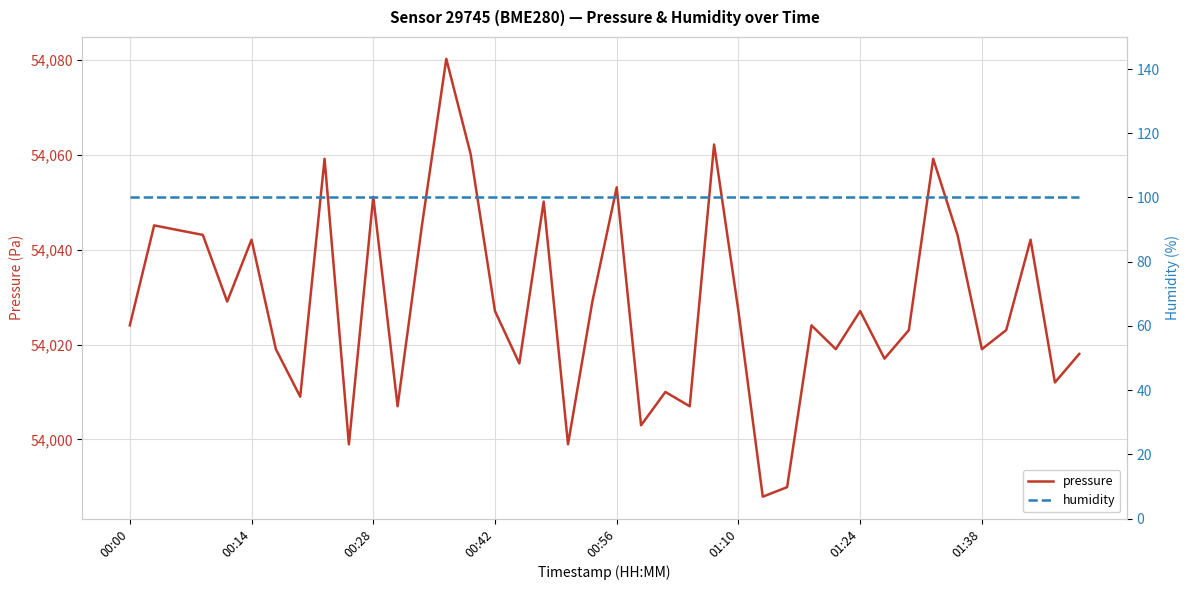

At how many categories does at least one series exceed 19553?

40